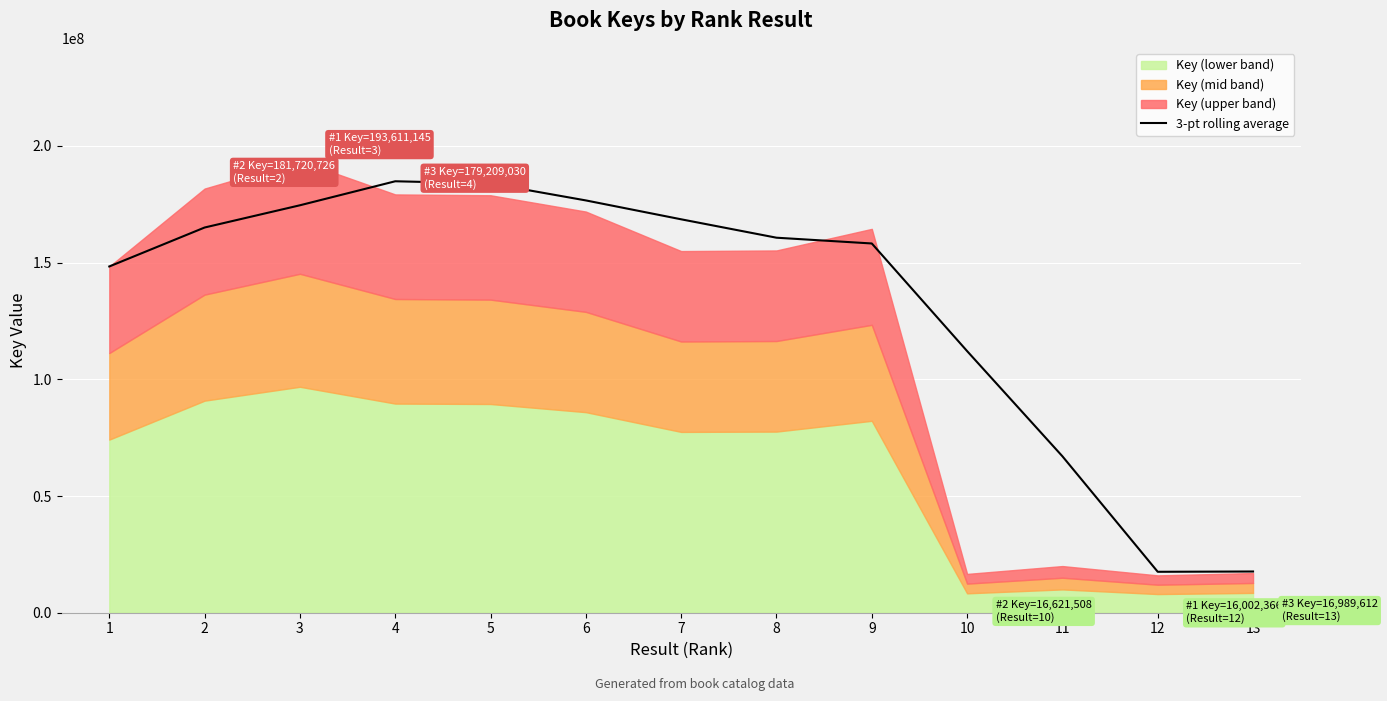

What is the value of the 5th point from the left?

183890497.0